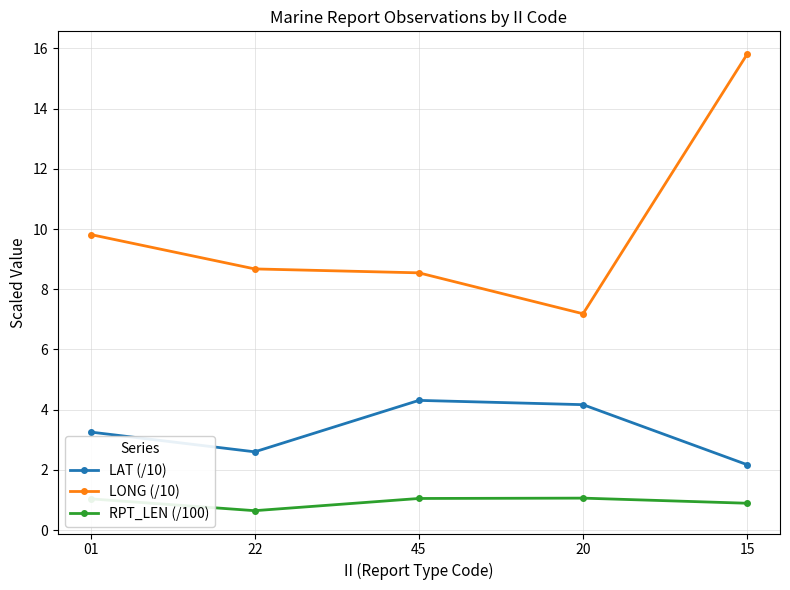

How many lines are shown in the chart?

3